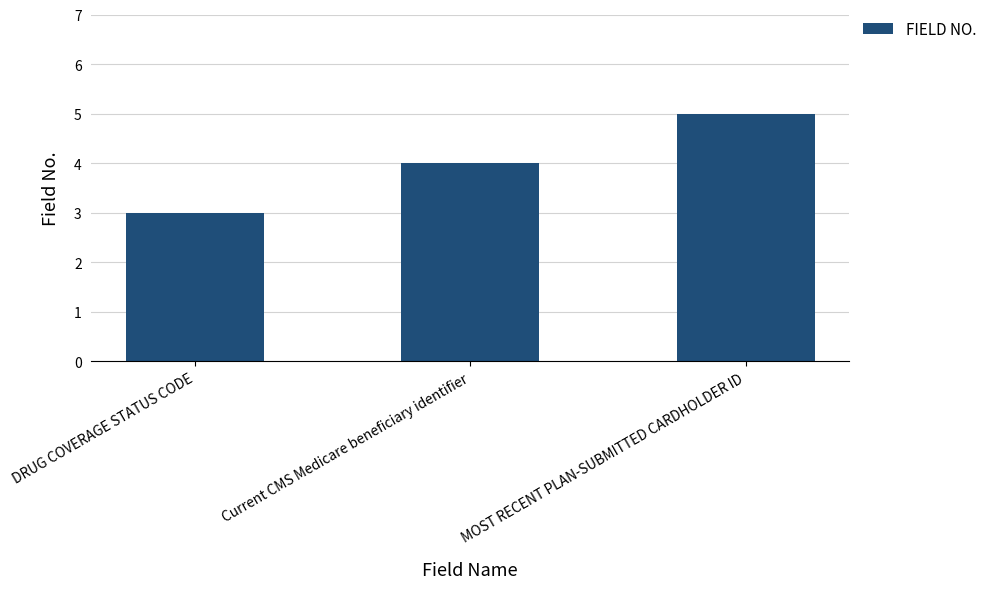

How many values are below 4?

1